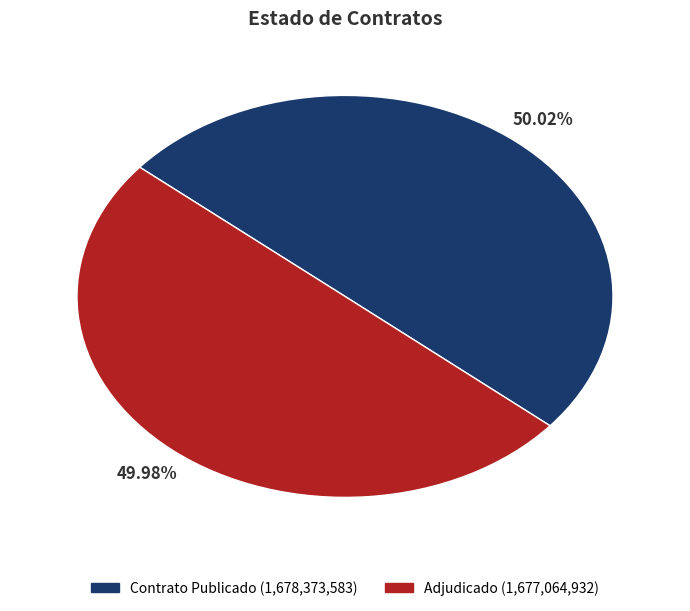

Is there a majority slice in this chart?

Yes